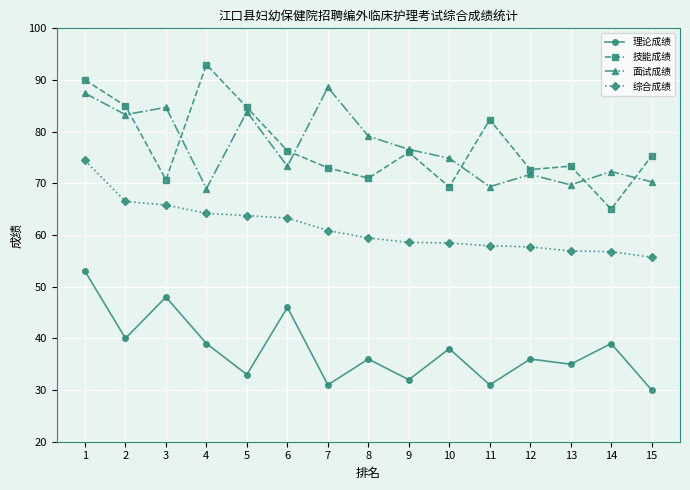

Between 4 and 13, which series saw the biggest shift?

技能成绩